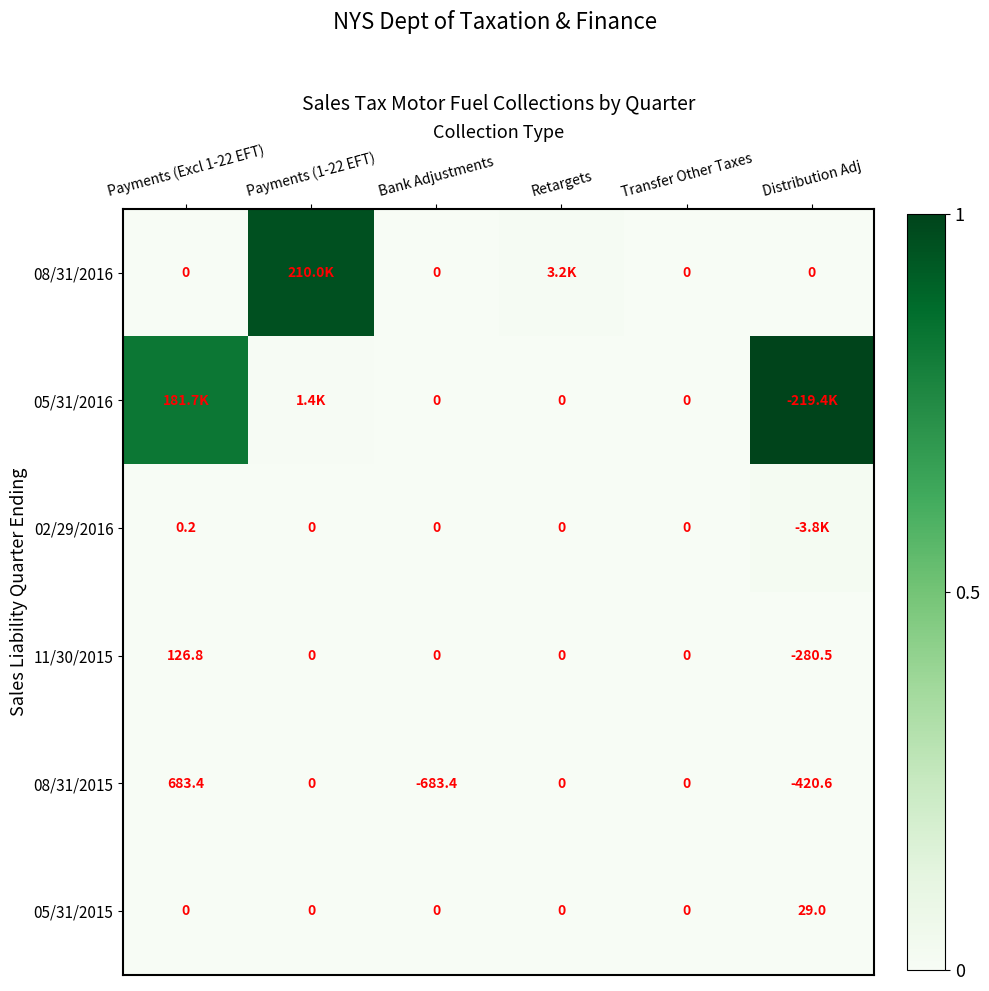

Is the value of 08/31/2016 at Bank Adjustments greater than the value of 08/31/2015 at Payments (Excl 1-22 EFT)?

No